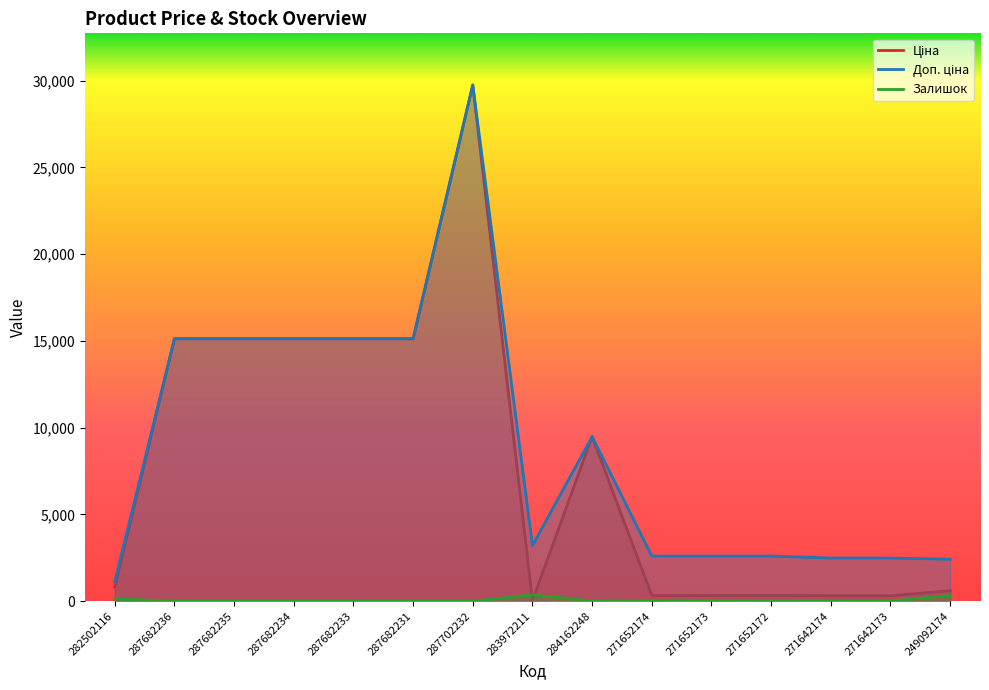

True or false: Залишок has more than 2 interior local peaks.

True